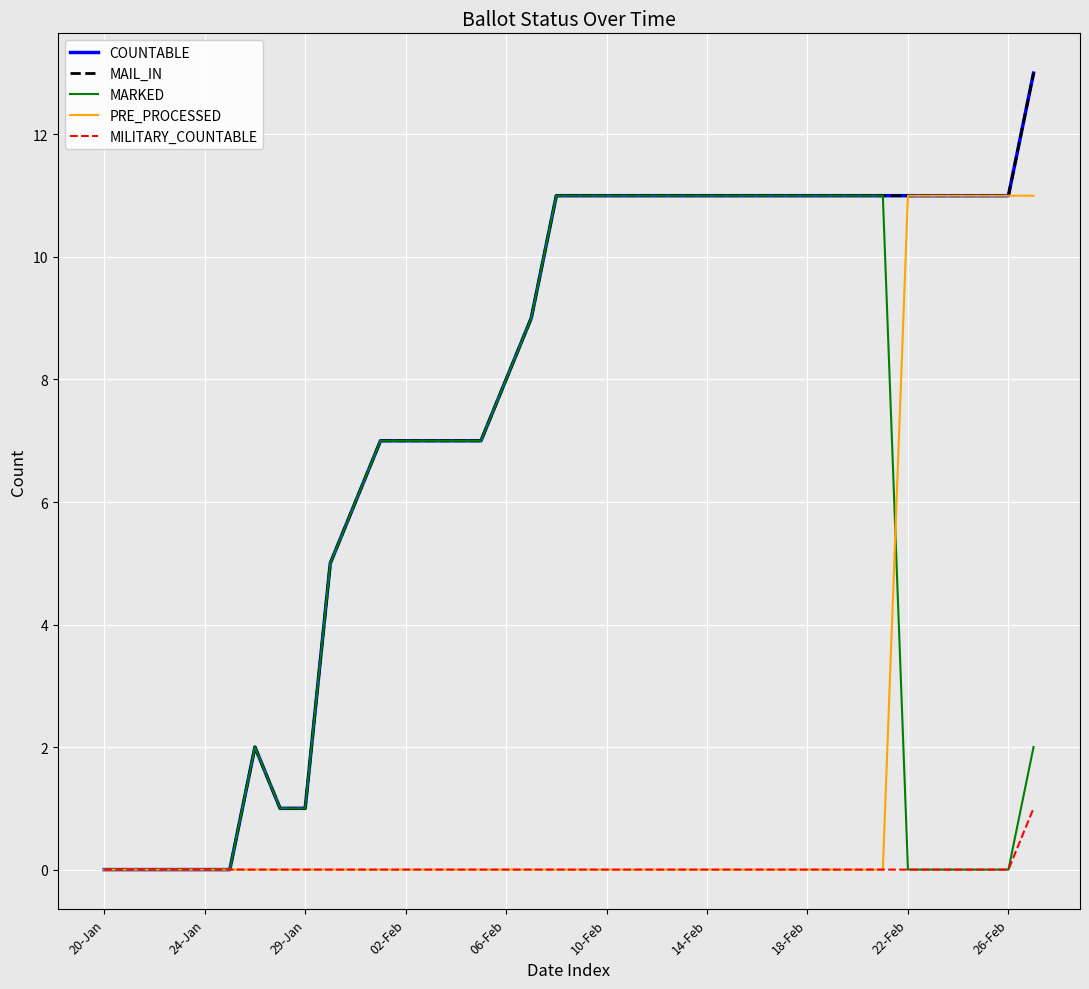

Where does the COUNTABLE series first go above 11?

37